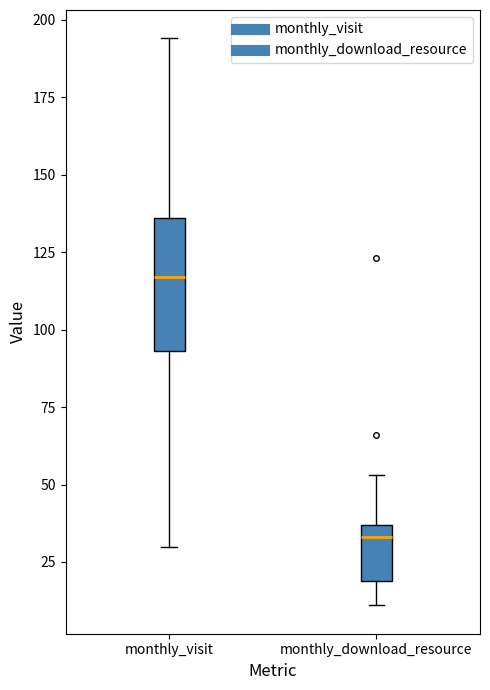

Where does the lower whisker of the box for monthly_visit end on the y-axis? The values are not printed on the chart, so give them approximately, as read against the axis.

30